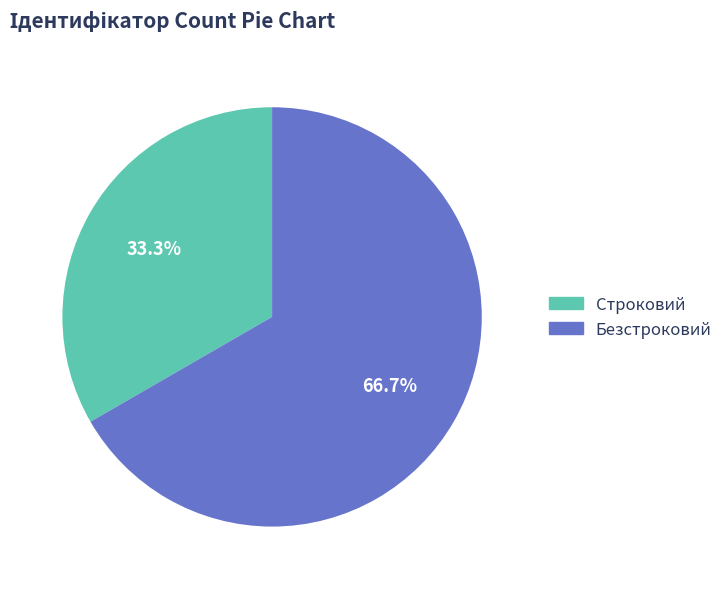

Approximately how many times larger is the value at Безстроковий compared to Строковий?

2.0